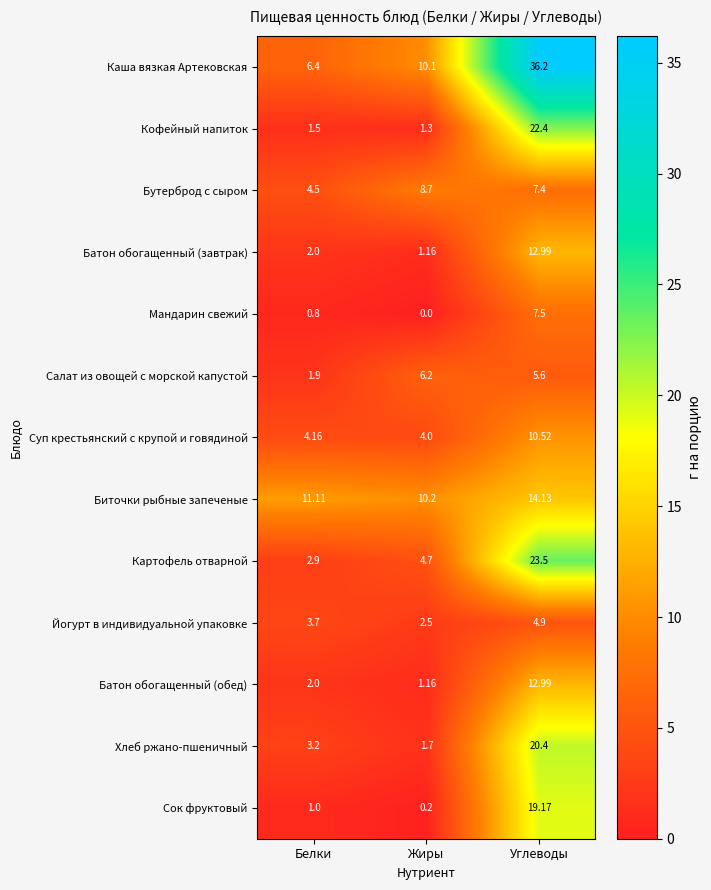

At how many categories does at least one series exceed 18?

1